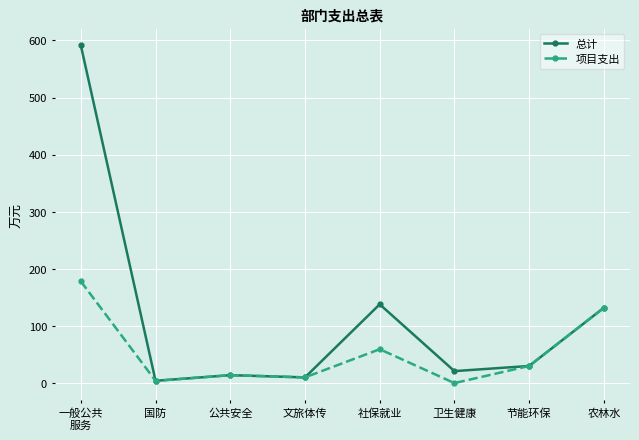

Where is 项目支出 nearest to the value 89?

社保就业